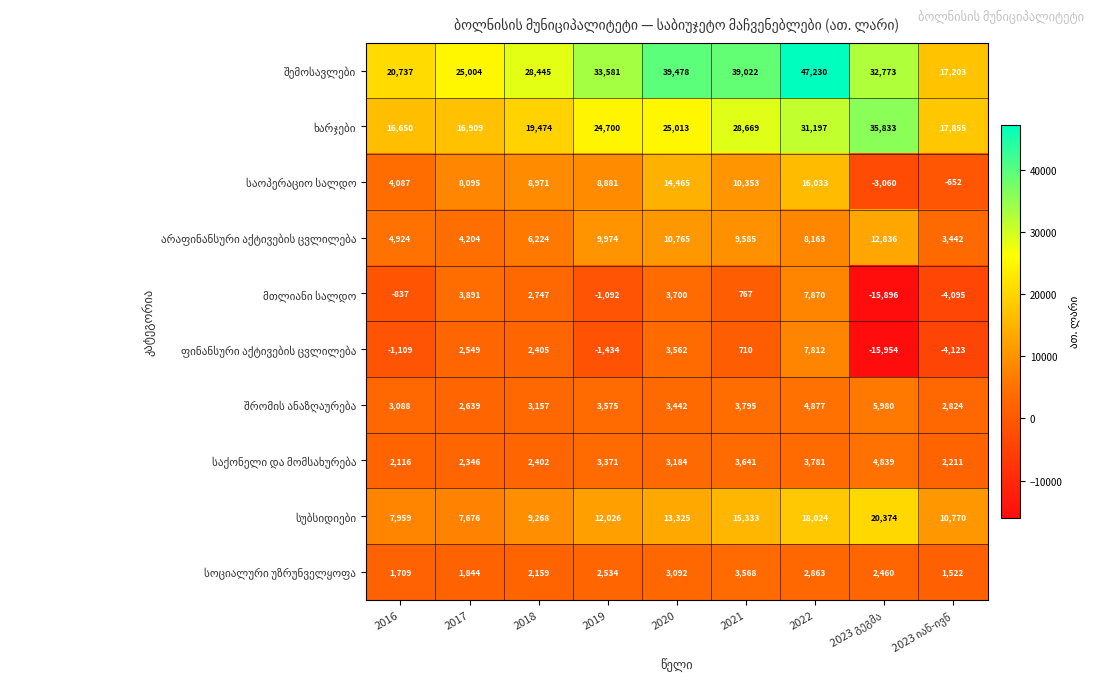

What is the total value across all series at 2021?

115443